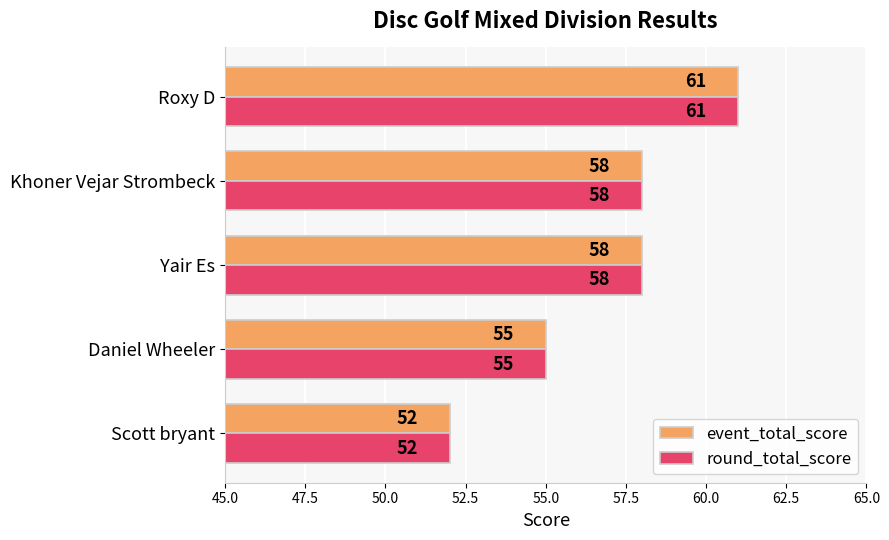

At which category does the chart reach its minimum across all series?

Scott bryant